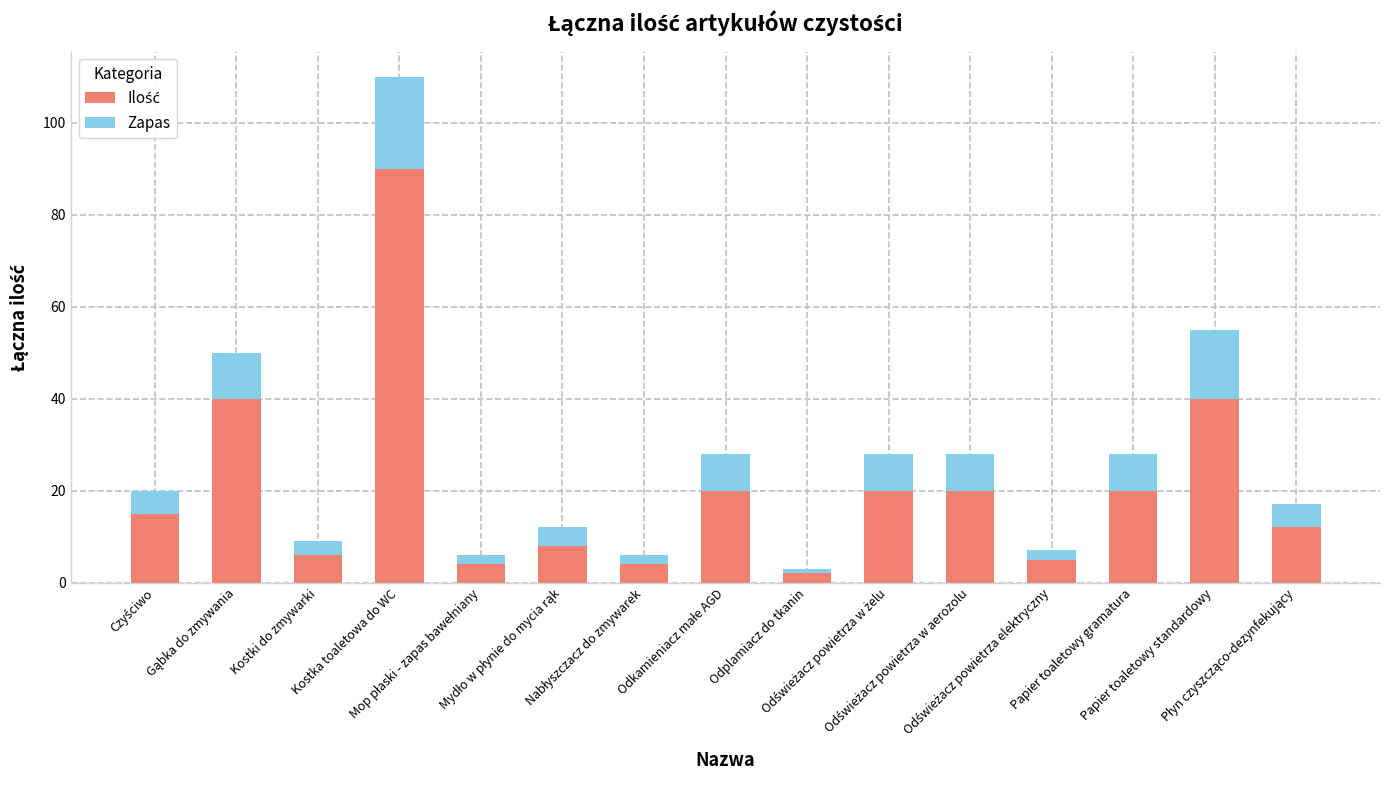

At Odświeżacz powietrza elektryczny, list the series in order from smallest to largest.

Zapas, Ilość